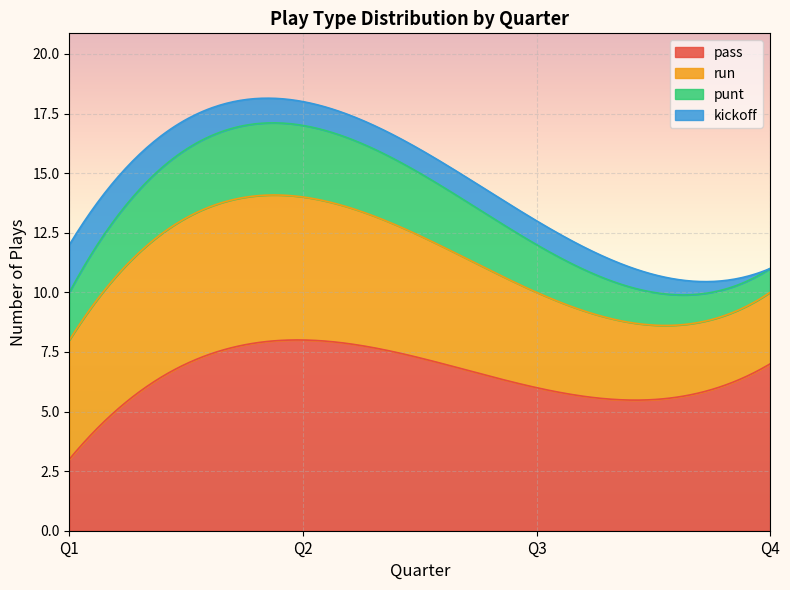

List the series in order of their overall mean, lowest first.

kickoff, punt, run, pass